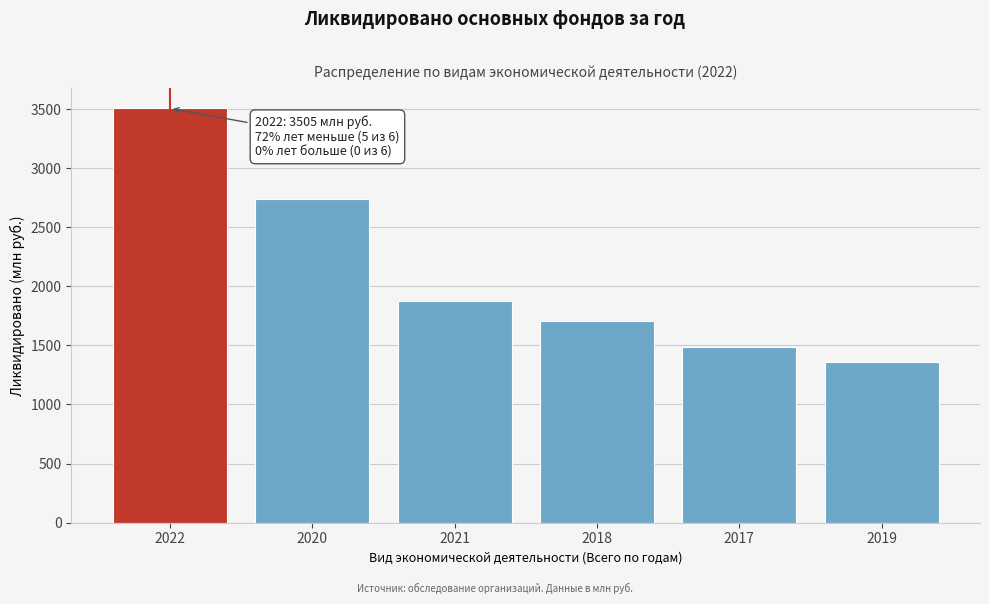

Reading right to left, what are all the values shown in this chart?

1361	1484	1703	1873	2736	3505